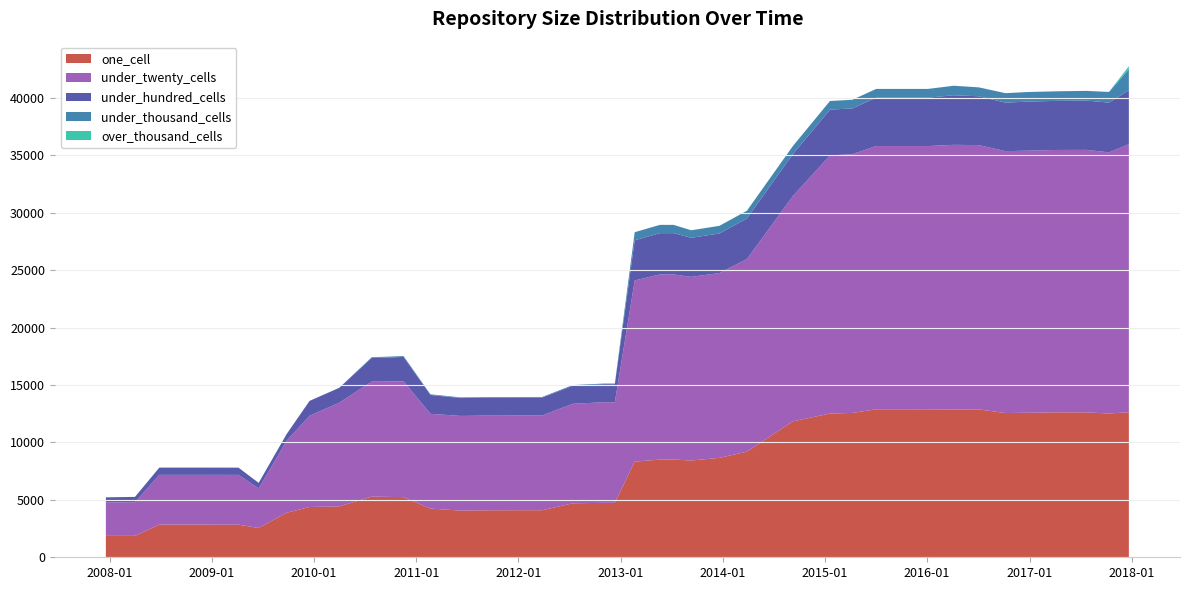

Reading left to right, what are all the values shown in this chart?

one_cell: 2007-12-19=1864	2008-04-01=1864	2008-06-27=2843	2008-10-10=2843	2008-12-17=2843	2009-04-06=2838	2009-06-17=2548	2009-09-25=3876	2009-12-16=4378	2010-04-01=4430	2010-07-26=5281	2010-11-17=5234	2011-02-21=4241	2011-06-10=4062	2011-09-05=4089	2012-01-18=4096	2012-03-26=4096	2012-07-13=4697	2012-10-31=4739	2012-12-11=4738	2013-02-20=8324	2013-05-21=8507	2013-07-09=8508	2013-09-10=8425	2013-12-20=8654	2014-03-28=9190	2014-09-08=11831	2015-01-19=12513	2015-04-09=12566	2015-07-03=12880	2015-10-01=12880	2016-01-04=12879	2016-04-05=12860	2016-07-04=12876	2016-10-07=12554	2016-12-27=12582	2017-04-12=12617	2017-07-24=12611	2017-10-12=12515	2017-12-22=12626
under_twenty_cells: 2007-12-19=2919	2008-04-01=2922	2008-06-27=4332	2008-10-10=4332	2008-12-17=4332	2009-04-06=4335	2009-06-17=3442	2009-09-25=6265	2009-12-16=7942	2010-04-01=9025	2010-07-26=10009	2010-11-17=10078	2011-02-21=8247	2011-06-10=8242	2011-09-05=8243	2012-01-18=8245	2012-03-26=8245	2012-07-13=8662	2012-10-31=8755	2012-12-11=8756	2013-02-20=15774	2013-05-21=16115	2013-07-09=16115	2013-09-10=15983	2013-12-20=16092	2014-03-28=16769	2014-09-08=19609	2015-01-19=22469	2015-04-09=22521	2015-07-03=22917	2015-10-01=22917	2016-01-04=22918	2016-04-05=23044	2016-07-04=23004	2016-10-07=22800	2016-12-27=22814	2017-04-12=22842	2017-07-24=22852	2017-10-12=22732	2017-12-22=23329
under_hundred_cells: 2007-12-19=436	2008-04-01=469	2008-06-27=630	2008-10-10=630	2008-12-17=630	2009-04-06=629	2009-06-17=486	2009-09-25=582	2009-12-16=1291	2010-04-01=1294	2010-07-26=2058	2010-11-17=2127	2011-02-21=1639	2011-06-10=1556	2011-09-05=1557	2012-01-18=1556	2012-03-26=1556	2012-07-13=1573	2012-10-31=1573	2012-12-11=1573	2013-02-20=3495	2013-05-21=3594	2013-07-09=3594	2013-09-10=3402	2013-12-20=3443	2014-03-28=3532	2014-09-08=3650	2015-01-19=3987	2015-04-09=3987	2015-07-03=4212	2015-10-01=4212	2016-01-04=4212	2016-04-05=4316	2016-07-04=4251	2016-10-07=4220	2016-12-27=4273	2017-04-12=4273	2017-07-24=4292	2017-10-12=4330	2017-12-22=4696
under_thousand_cells: 2007-12-19=0	2008-04-01=1	2008-06-27=1	2008-10-10=1	2008-12-17=1	2009-04-06=1	2009-06-17=1	2009-09-25=3	2009-12-16=7	2010-04-01=7	2010-07-26=66	2010-11-17=76	2011-02-21=61	2011-06-10=56	2011-09-05=56	2012-01-18=56	2012-03-26=56	2012-07-13=56	2012-10-31=56	2012-12-11=56	2013-02-20=705	2013-05-21=718	2013-07-09=718	2013-09-10=654	2013-12-20=665	2014-03-28=675	2014-09-08=699	2015-01-19=751	2015-04-09=751	2015-07-03=761	2015-10-01=761	2016-01-04=761	2016-04-05=826	2016-07-04=774	2016-10-07=826	2016-12-27=833	2017-04-12=833	2017-07-24=844	2017-10-12=925	2017-12-22=1836
over_thousand_cells: 2007-12-19=0	2008-04-01=0	2008-06-27=0	2008-10-10=0	2008-12-17=0	2009-04-06=0	2009-06-17=0	2009-09-25=0	2009-12-16=0	2010-04-01=0	2010-07-26=0	2010-11-17=0	2011-02-21=0	2011-06-10=0	2011-09-05=0	2012-01-18=0	2012-03-26=0	2012-07-13=0	2012-10-31=0	2012-12-11=0	2013-02-20=1	2013-05-21=2	2013-07-09=2	2013-09-10=2	2013-12-20=2	2014-03-28=2	2014-09-08=2	2015-01-19=2	2015-04-09=2	2015-07-03=2	2015-10-01=2	2016-01-04=2	2016-04-05=2	2016-07-04=2	2016-10-07=2	2016-12-27=2	2017-04-12=2	2017-07-24=2	2017-10-12=10	2017-12-22=260